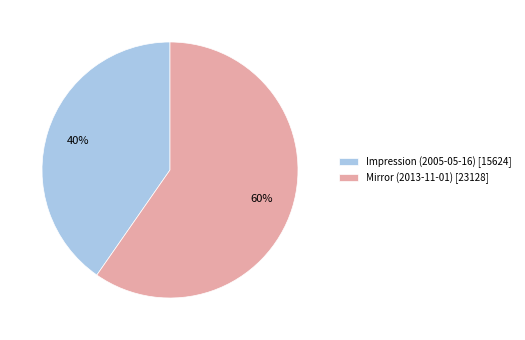

To the nearest percent, what is the combined percentage of Impression (2005-05-16) [15624] and Mirror (2013-11-01) [23128]?

100%